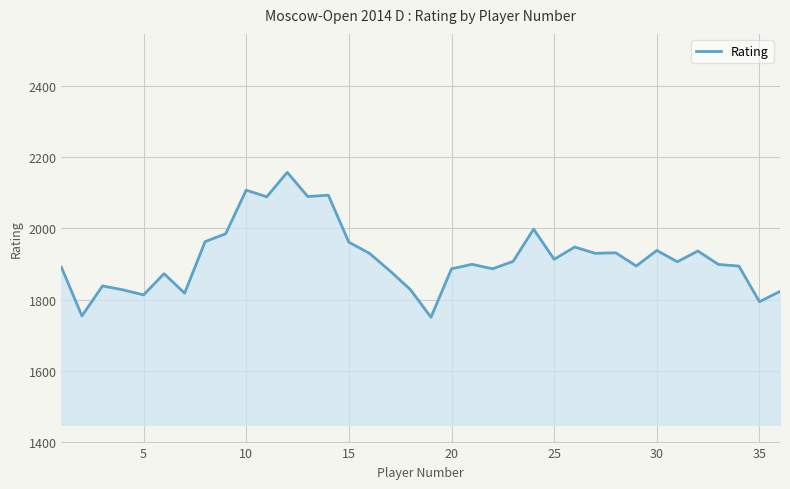

What is the maximum value shown in the chart?

2157.8